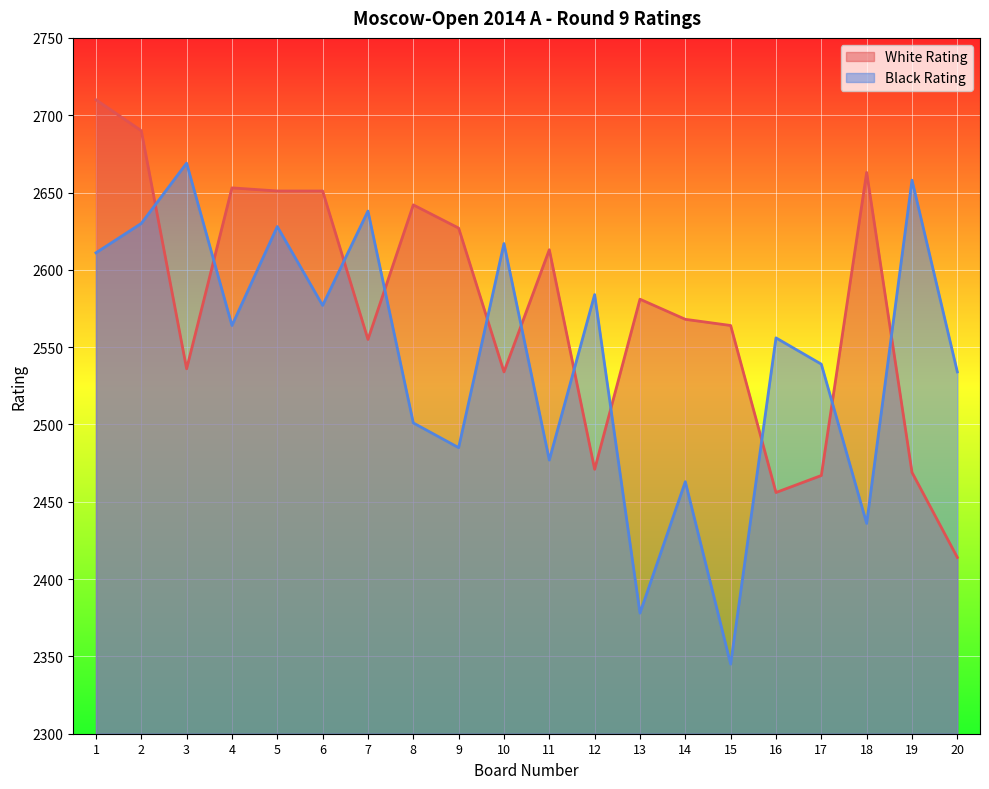

List the labels in order of Black Rating value, smallest first.

15, 13, 18, 14, 11, 9, 8, 20, 17, 16, 4, 6, 12, 1, 10, 5, 2, 7, 19, 3